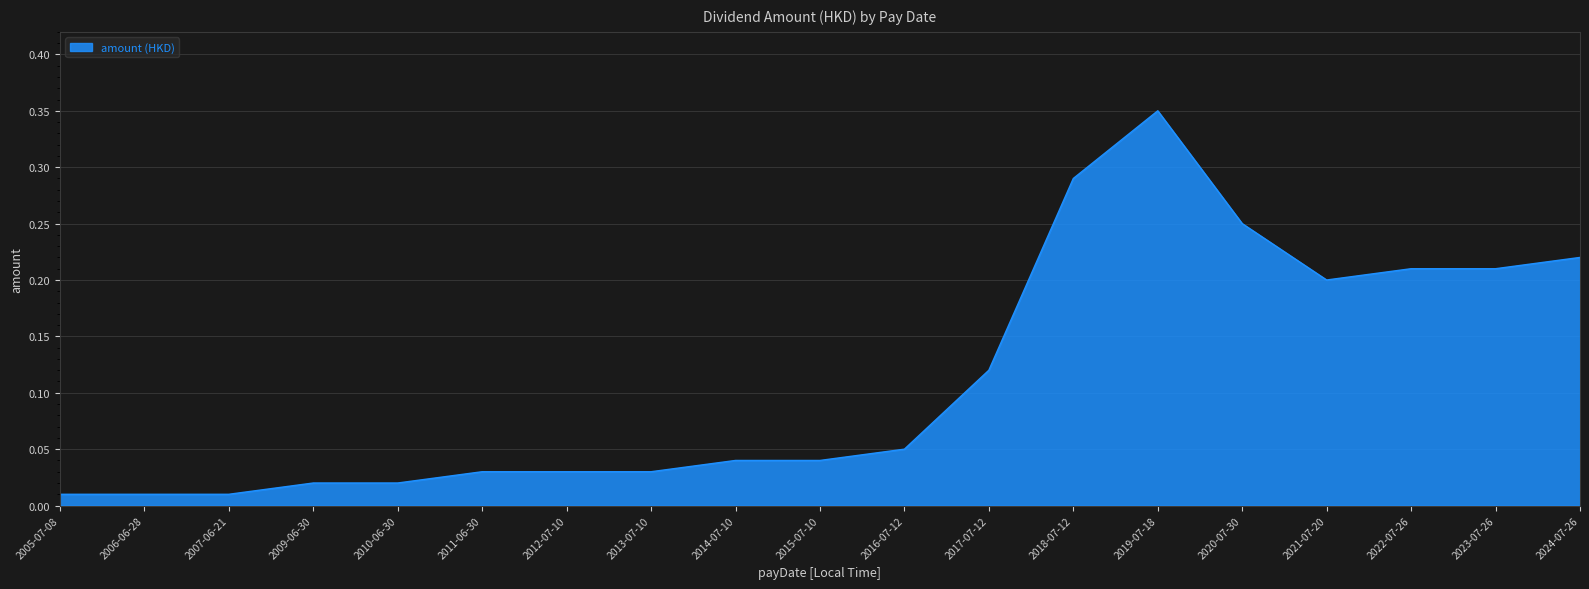

How many lines are shown in the chart?

1